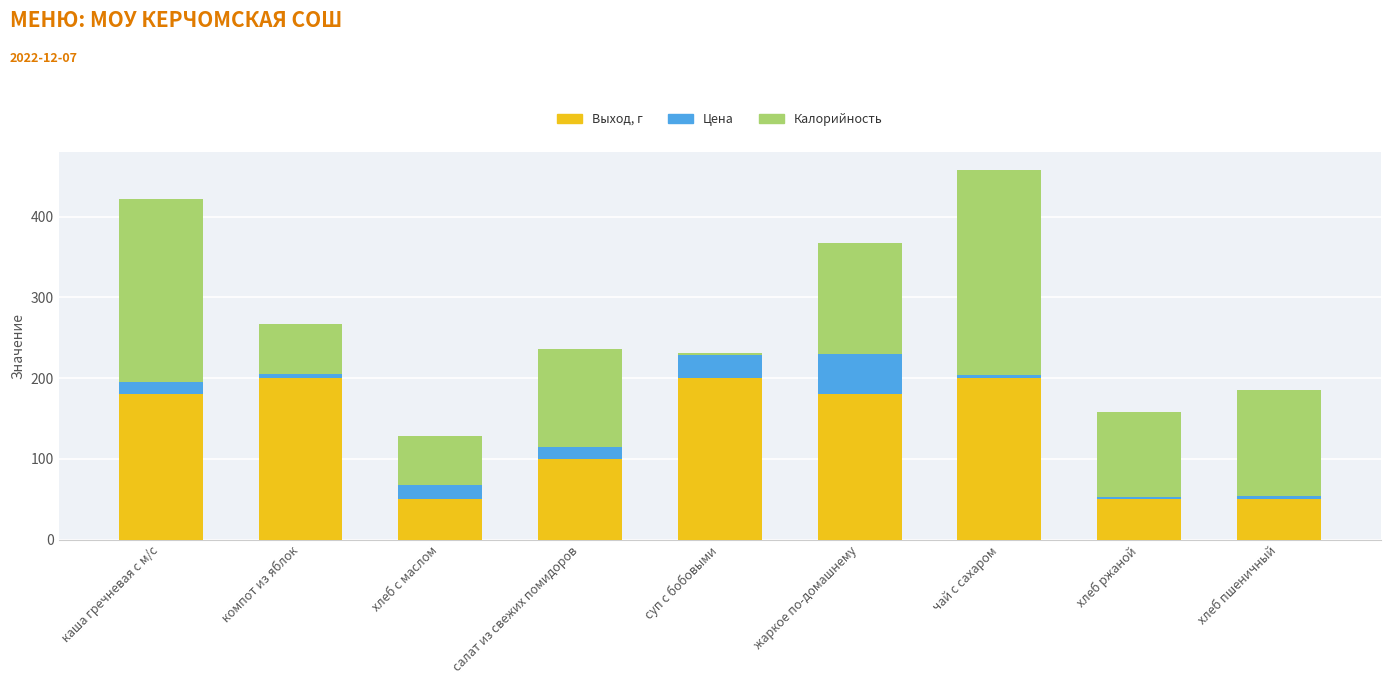

How many data points does each series have?

9